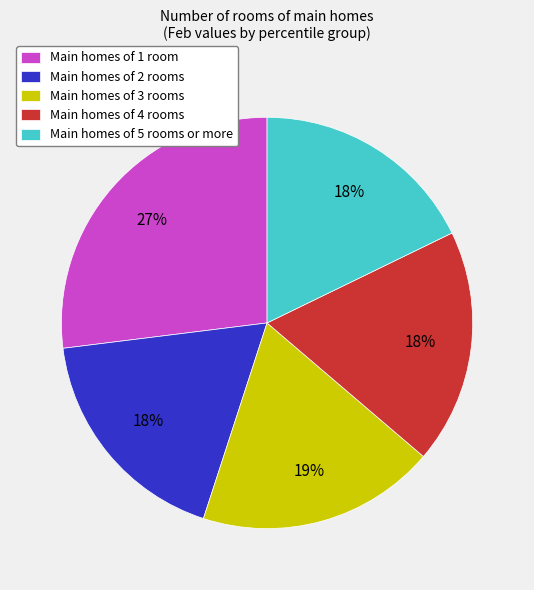

To the nearest percent, what is the difference between the largest and smallest slice percentages?

9%